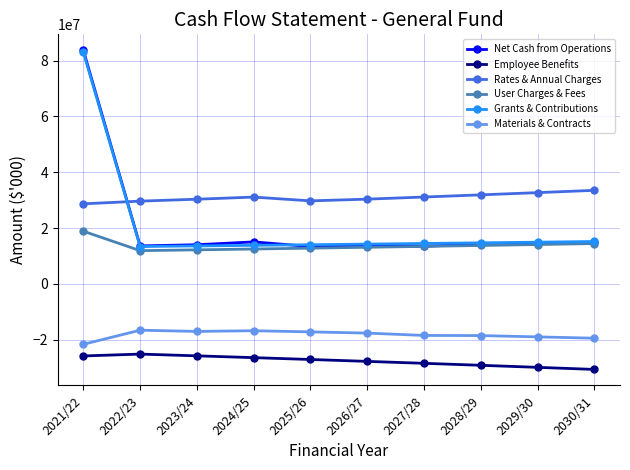

True or false: Grants & Contributions and Rates & Annual Charges cross at least once.

True